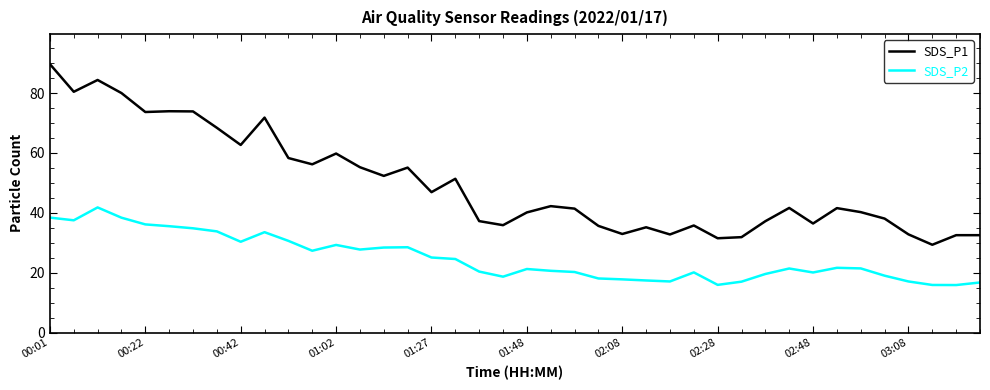

In SDS_P2, how many points are higher than both neighbors (excluding endpoints)?

8